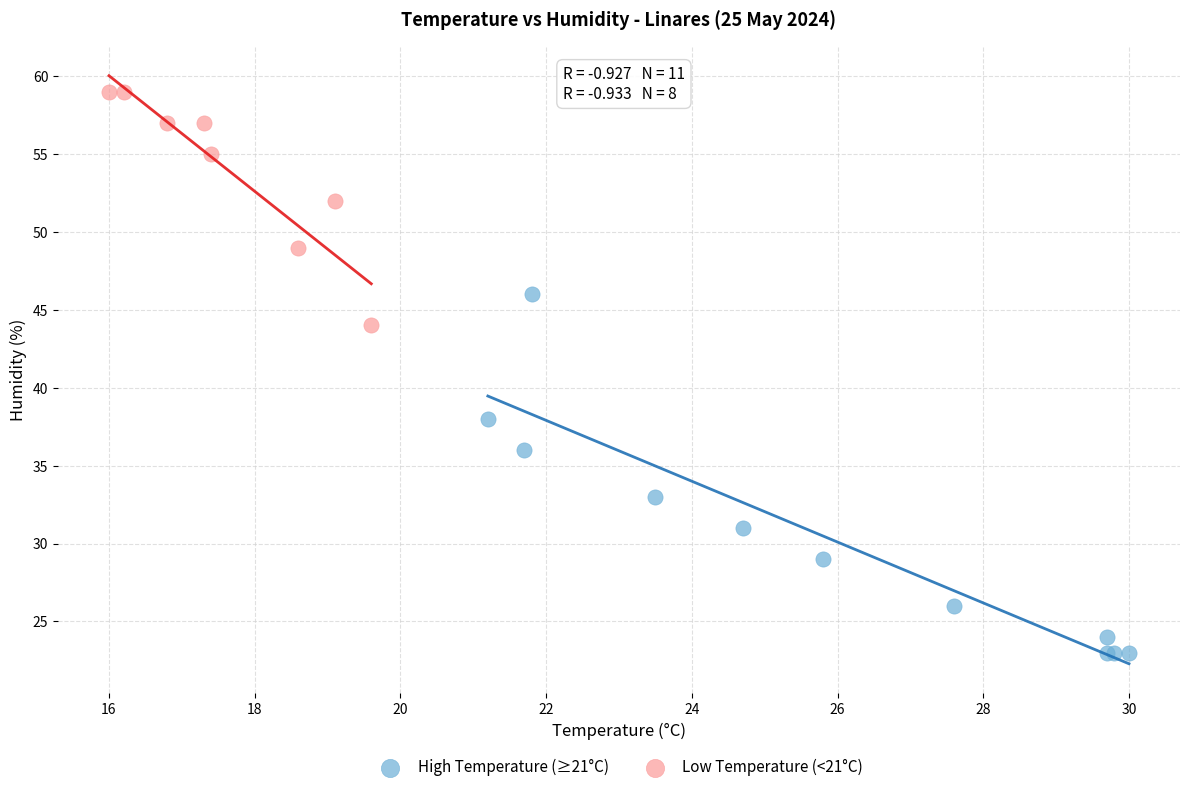

Which series has the largest Y range (max minus min)?

High Temperature (≥21°C)